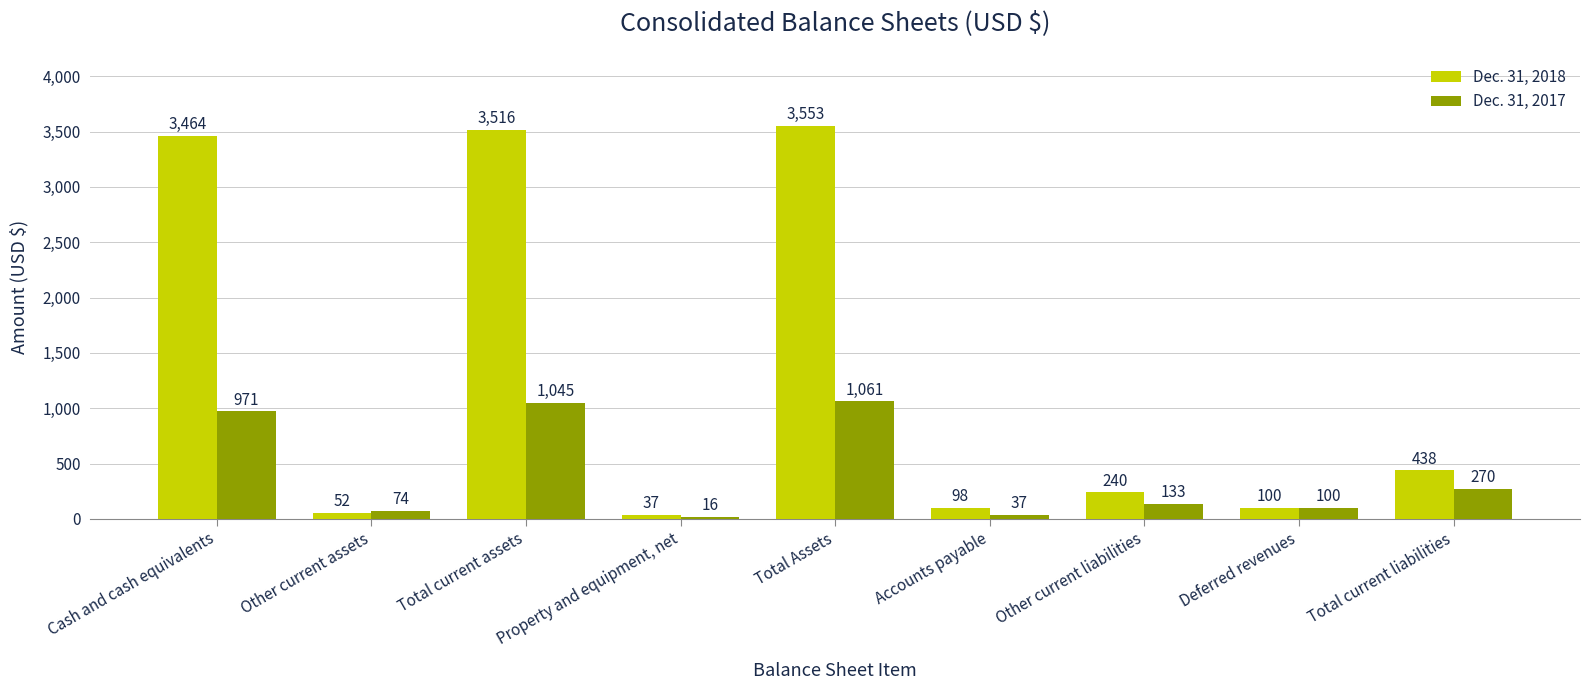

What is the average value of the Dec. 31, 2017 series?

412